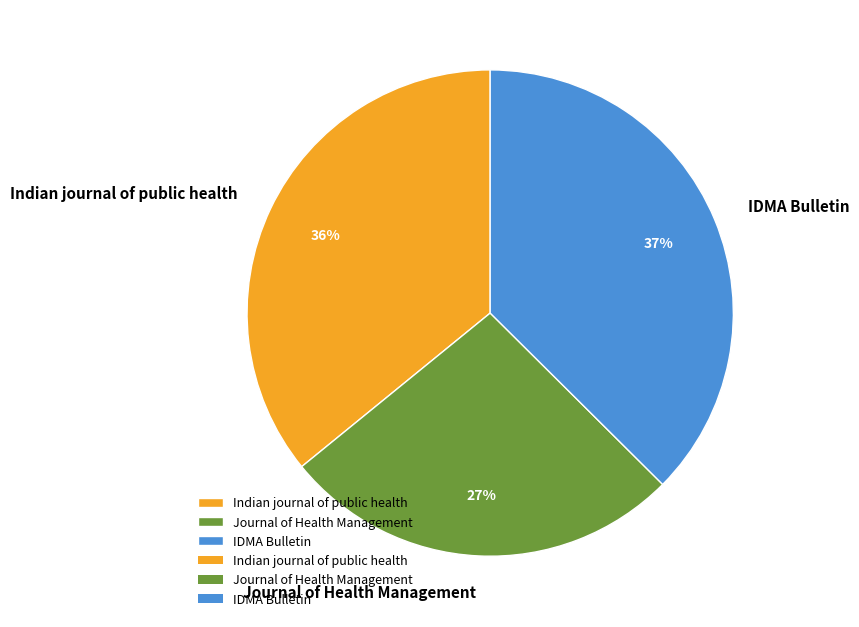

To the nearest percent, what is the combined percentage of IDMA Bulletin and Indian journal of public health?

73%